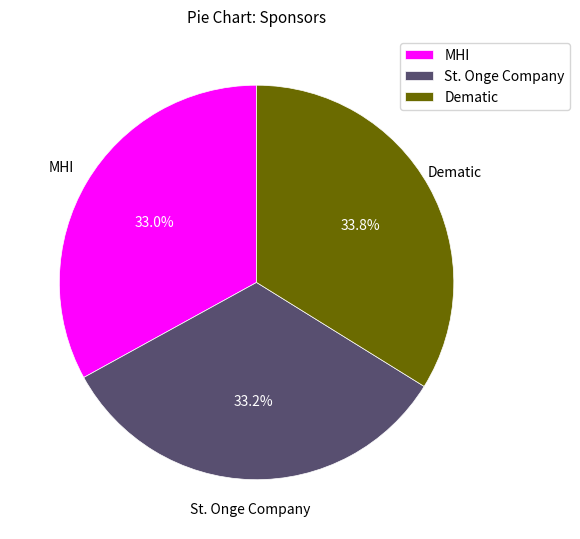

Is there any slice that represents more than half of the pie?

No